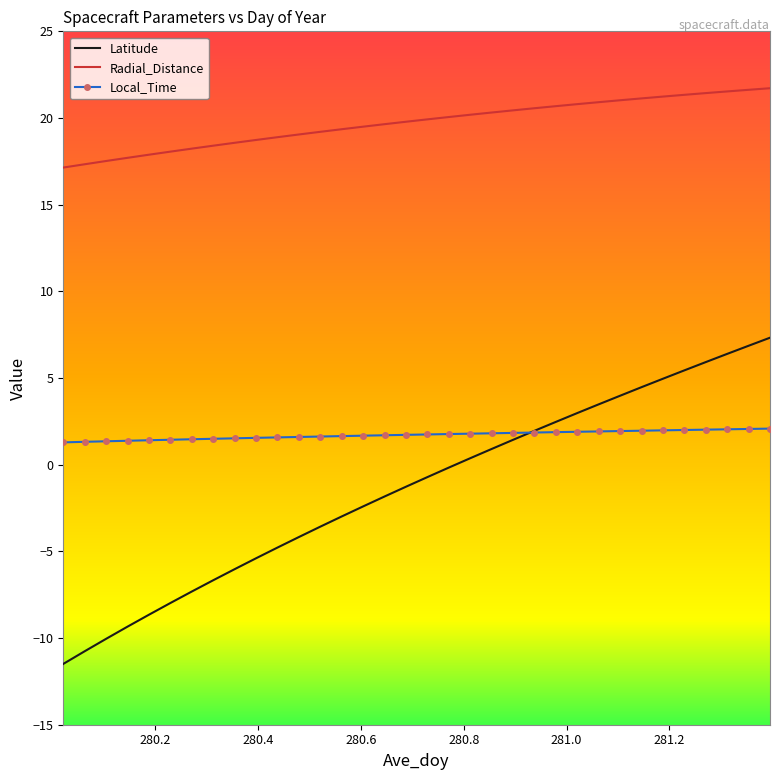

List the series in order of their peak value, highest first.

Radial_Distance, Latitude, Local_Time